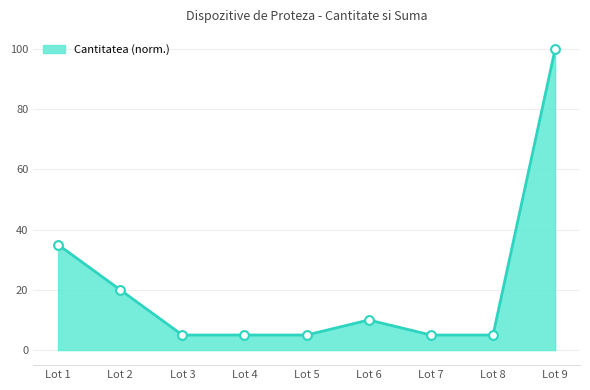

Which has a higher value, Lot 9 or Lot 2?

Lot 9